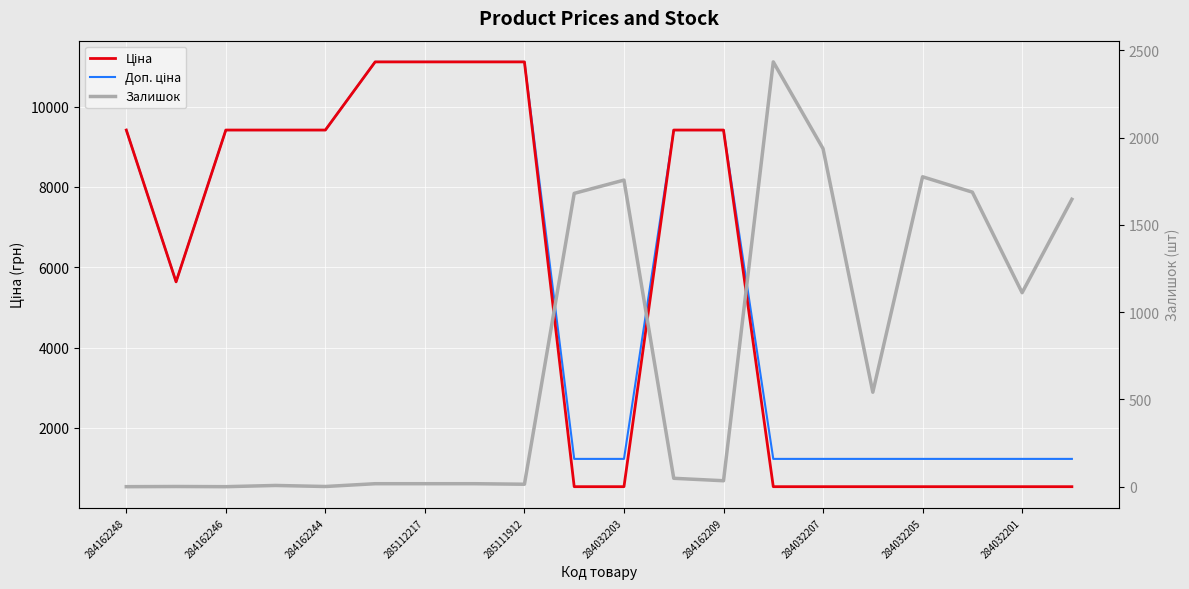

What is the average value of the Ціна series?

5570.5